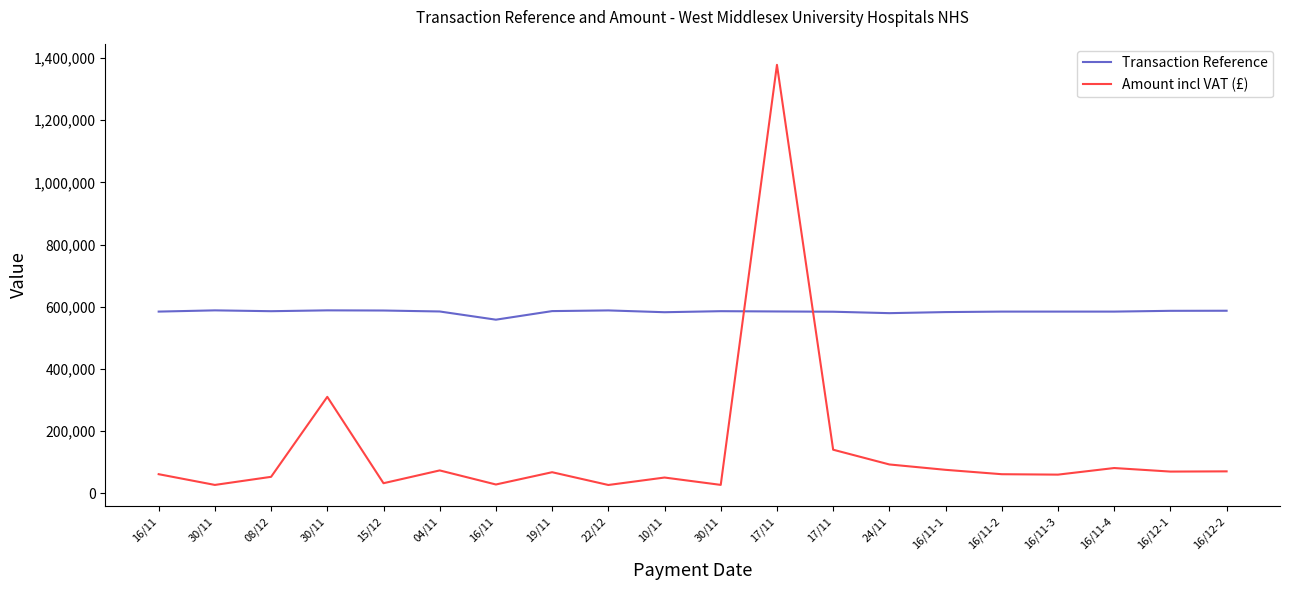

Rank the categories by Transaction Reference value from highest to lowest.

30/11, 30/11, 22/12, 15/12, 16/12-2, 16/12-1, 19/11, 30/11, 08/12, 17/11, 04/11, 16/11, 16/11-2, 16/11-3, 16/11-4, 17/11, 16/11-1, 10/11, 24/11, 16/11